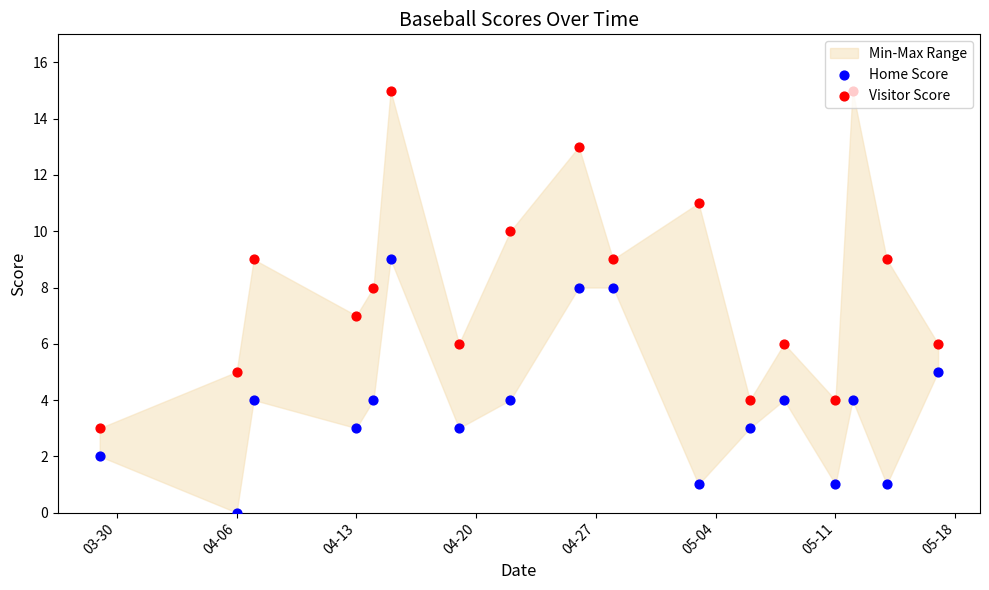

What is the total value across all series at 05-11?

5